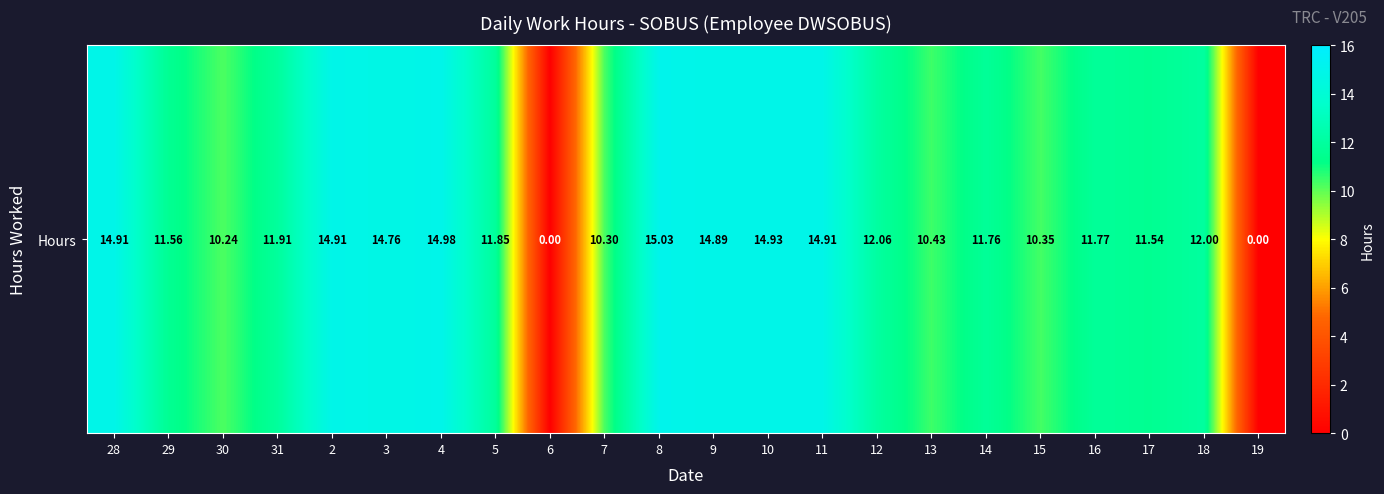

Rank the categories by value from lowest to highest.

6, 19, 30, 7, 15, 13, 17, 29, 14, 16, 5, 31, 18, 12, 3, 9, 28, 2, 11, 10, 4, 8